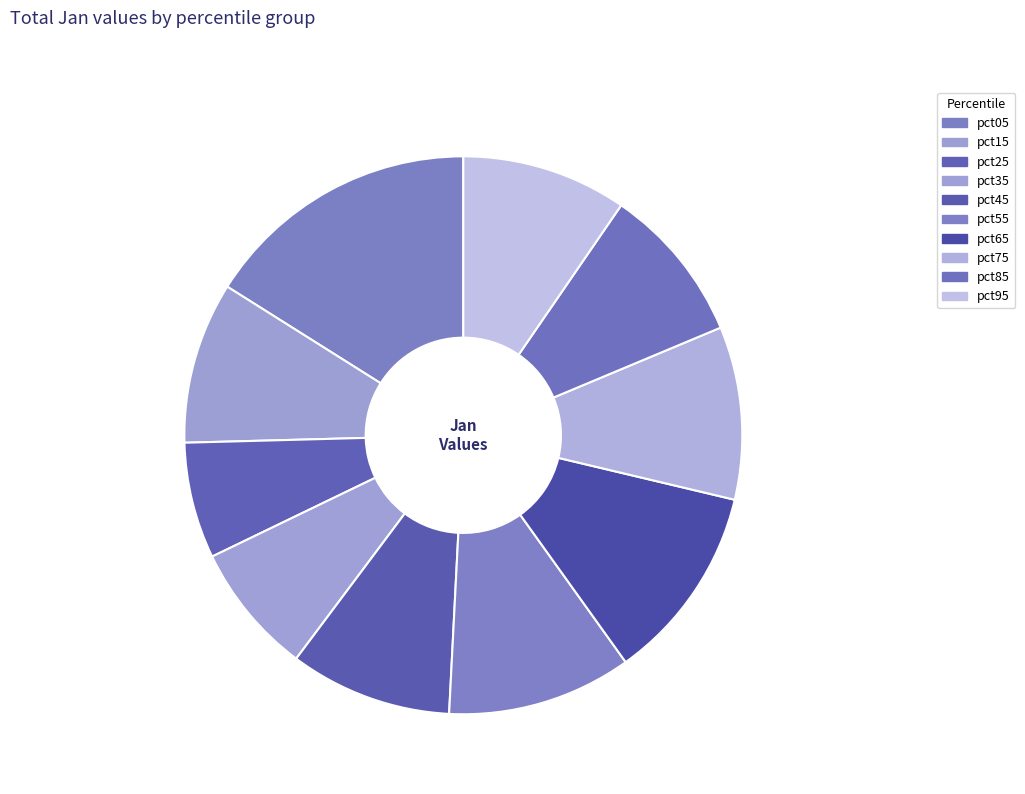

Is the sum of pct75 and pct85 greater than half?

No